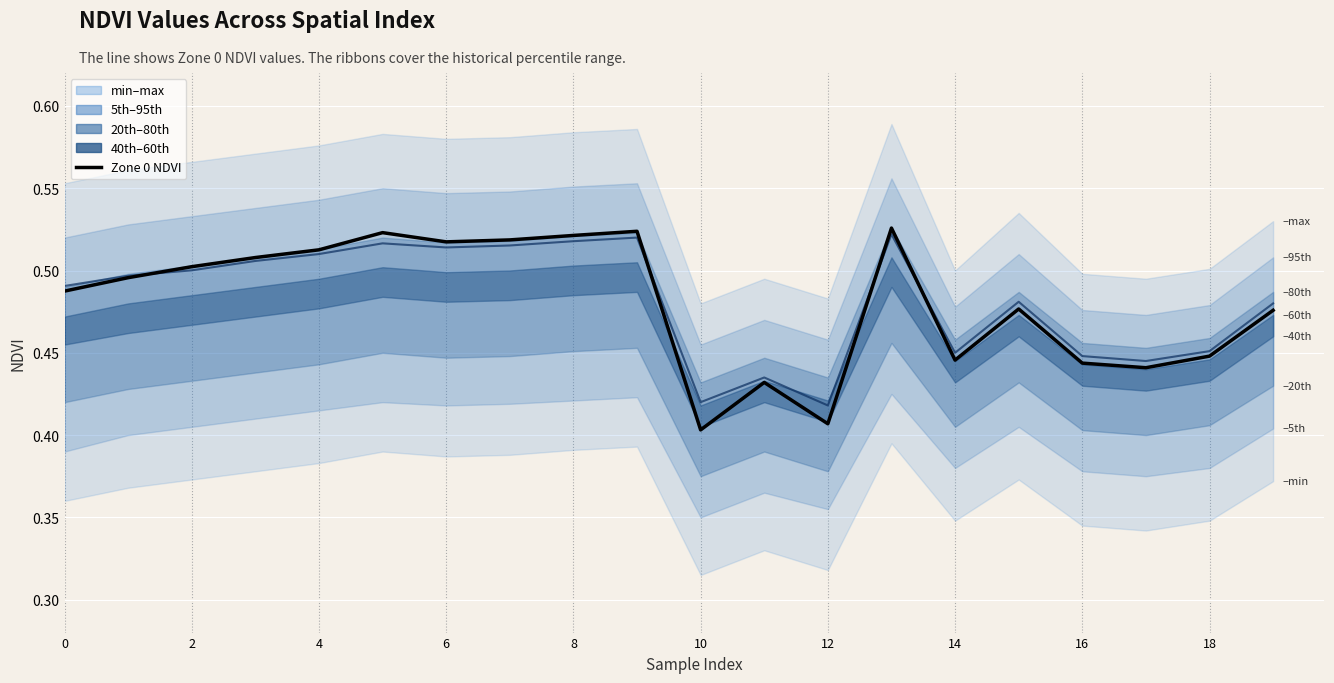

At how many categories does at least one series exceed 0?

20